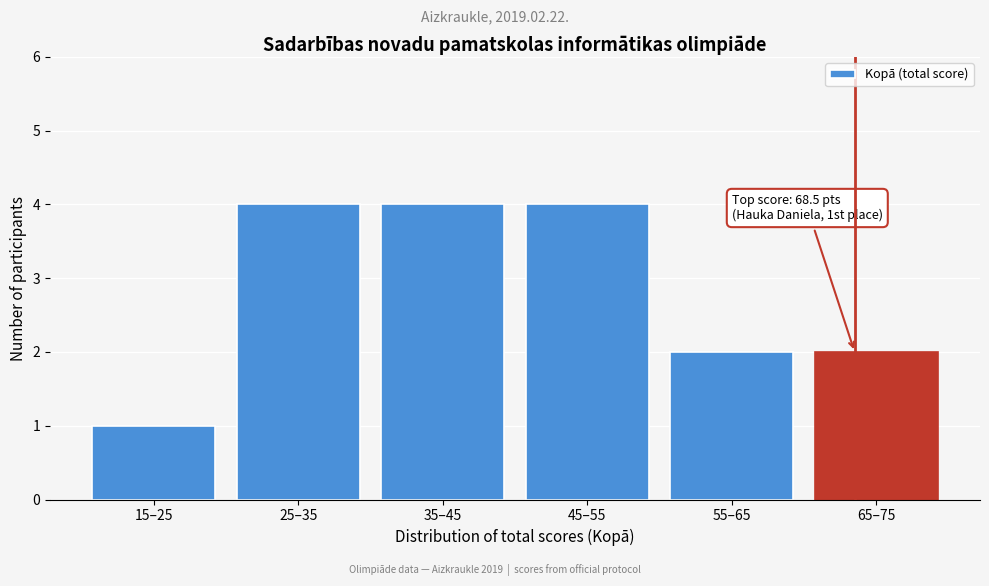

Reading left to right, extract all data points from this chart.

1	4	4	4	2	2